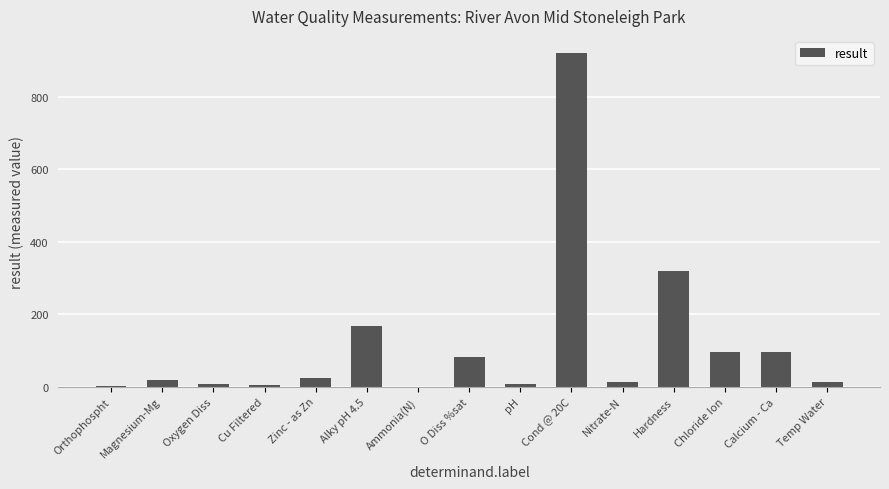

True or false: the data shows 1213.0 at Cond @ 20C.

False